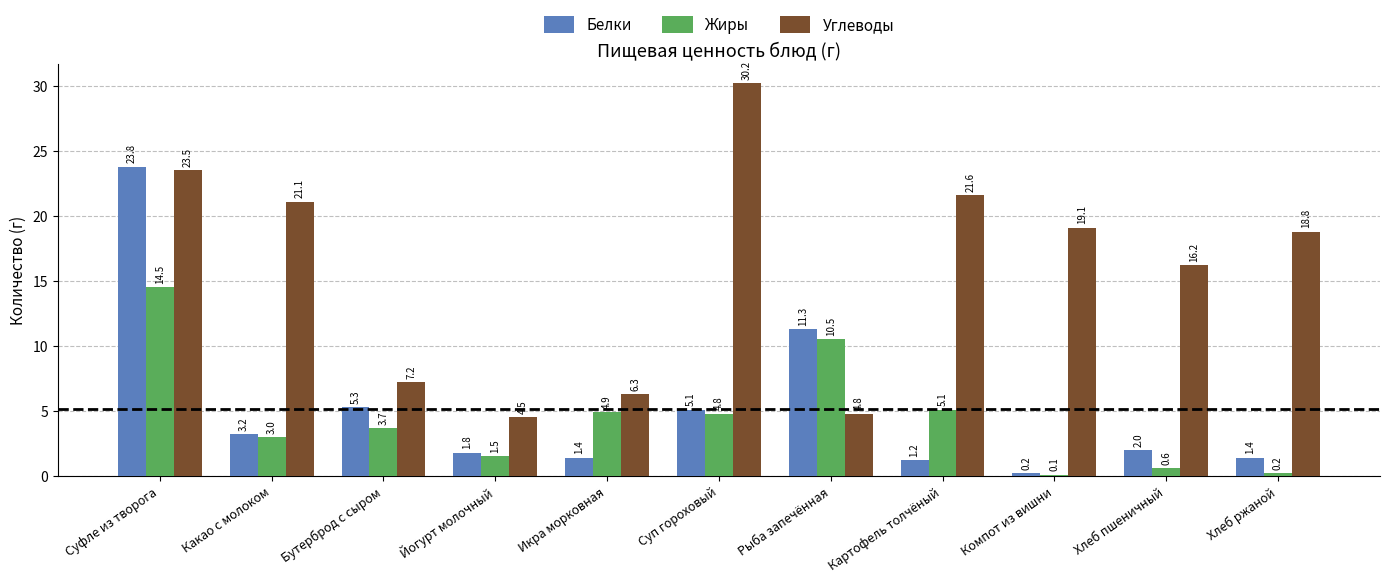

What is the value of the Жиры bar at the 5th from the left?

4.9